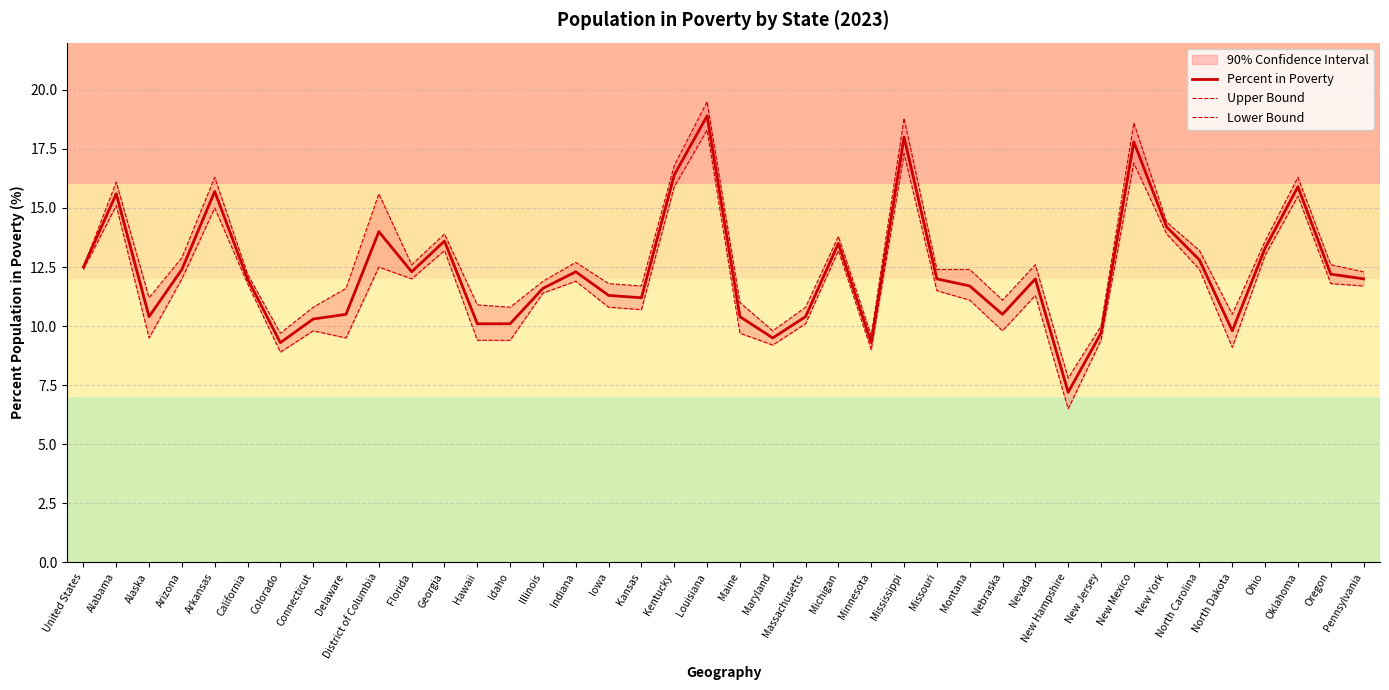

In Percent in Poverty, how many points are higher than both neighbors (excluding endpoints)?

11